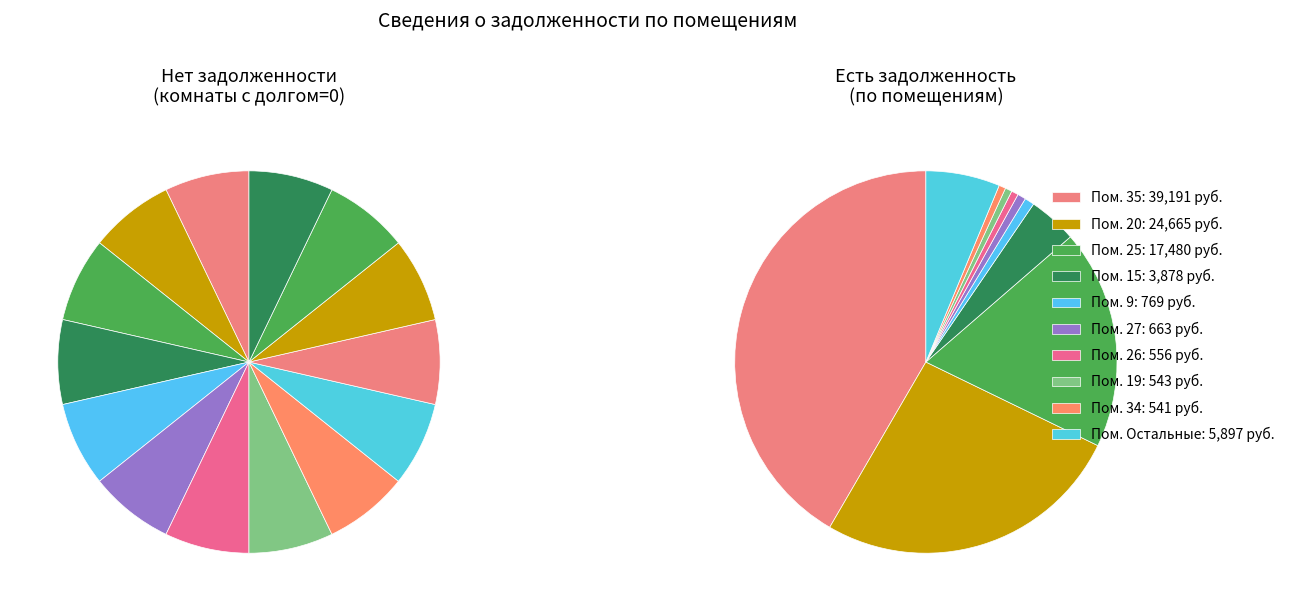

True or false: 30 accounts for 0% of the total.

True